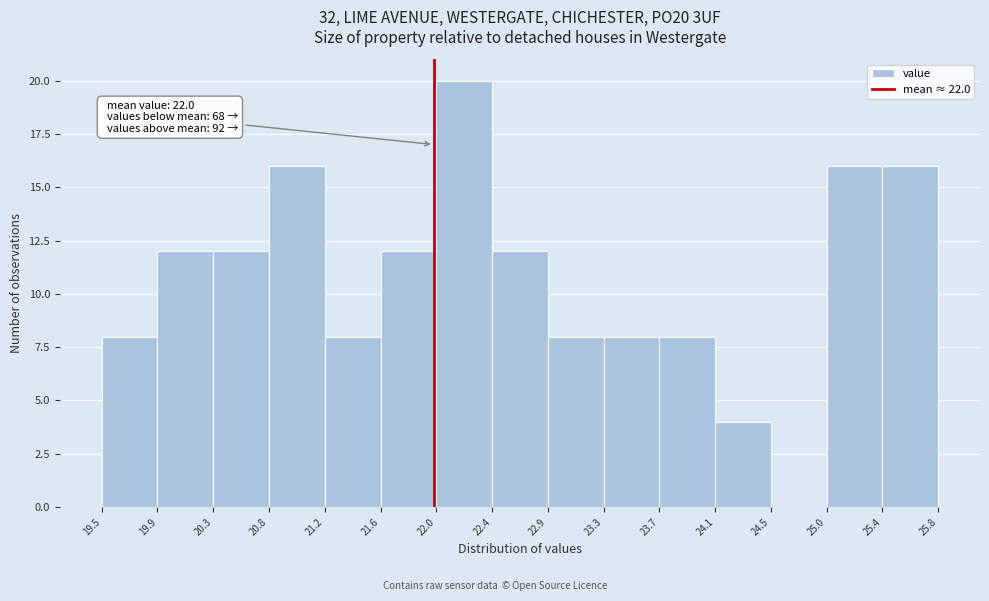

Over which range of the x-axis is the bar tallest?

22.0 to 22.4